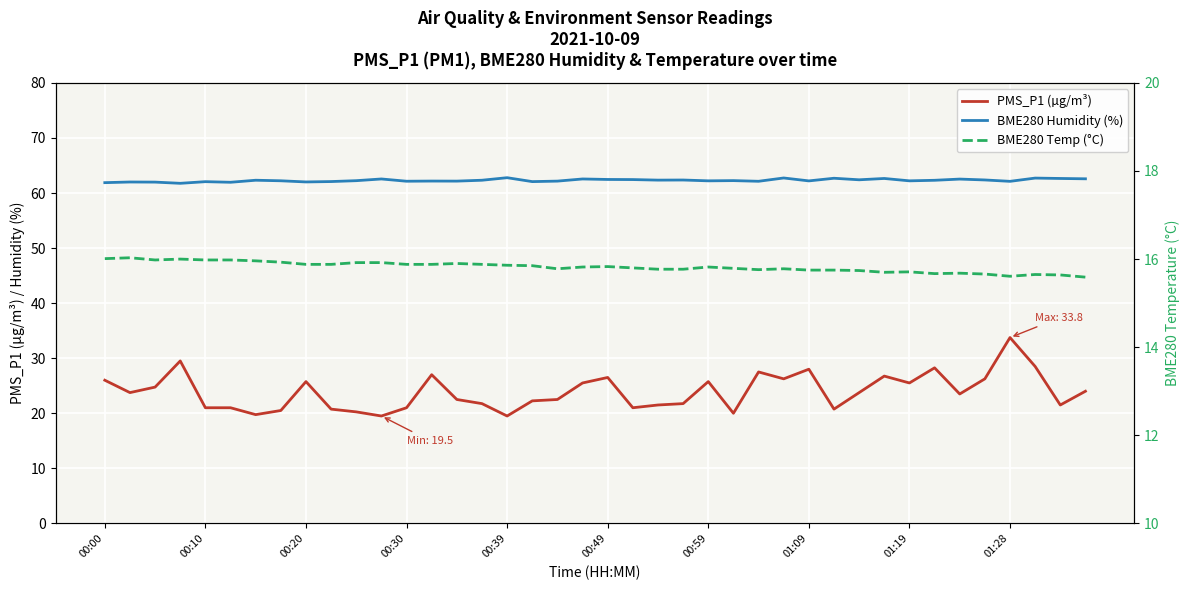

Which series changed the most between 23 and 39?

PMS_P1 (µg/m³)